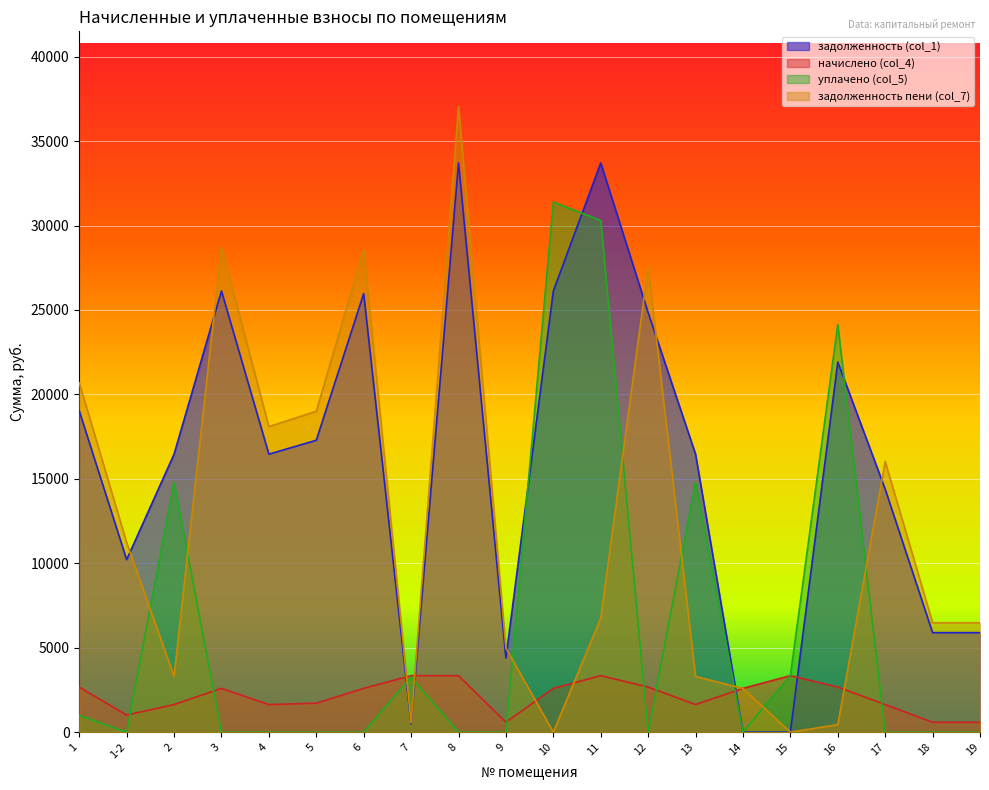

How many values in уплачено (col_5) are above zero?

8